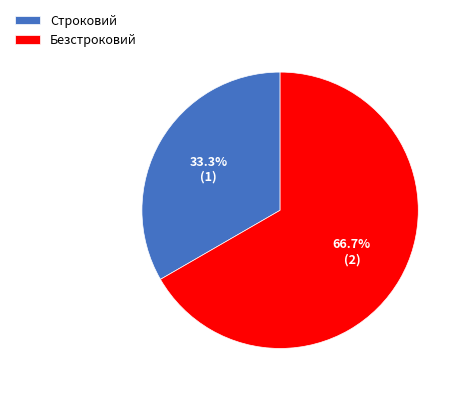

To the nearest percent, what percentage of the pie is Безстроковий?

67%